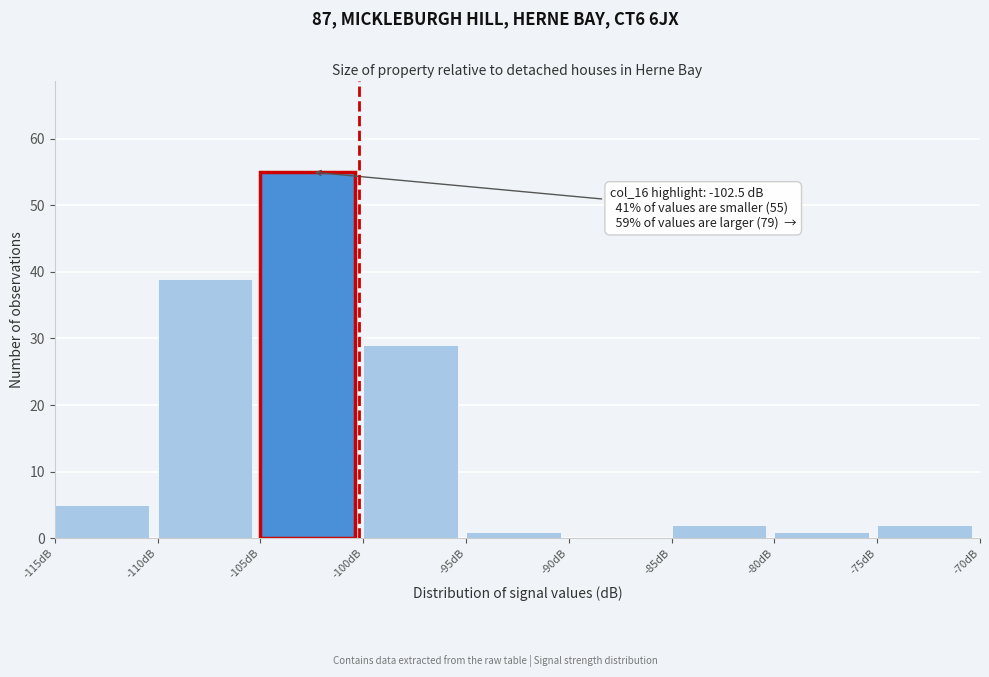

Over which range of the x-axis is the bar tallest?

-105 to -100